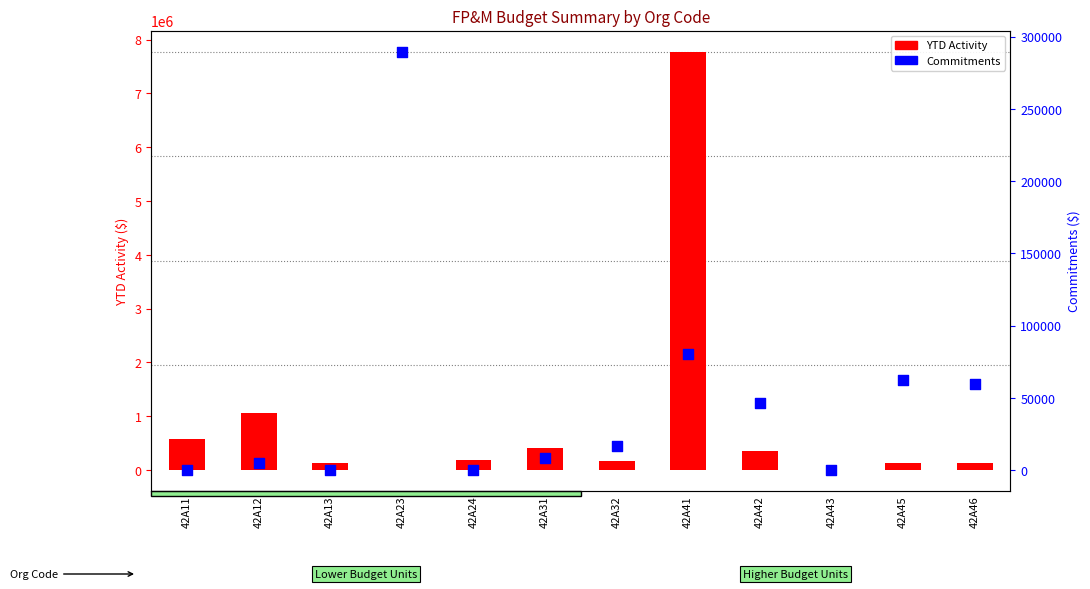

What are all the series names shown in the legend?

YTD Activity, Commitments